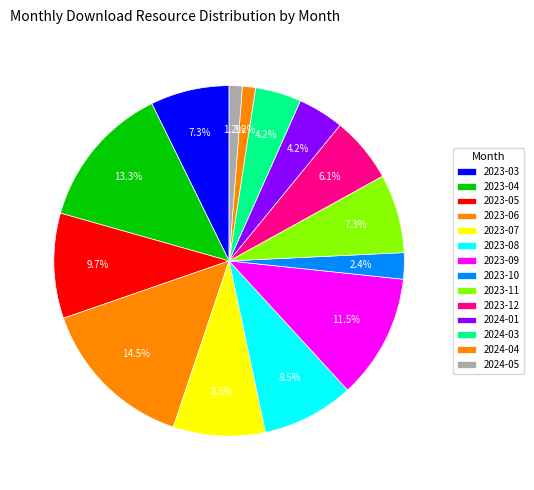

Which slice is the largest?

2023-06